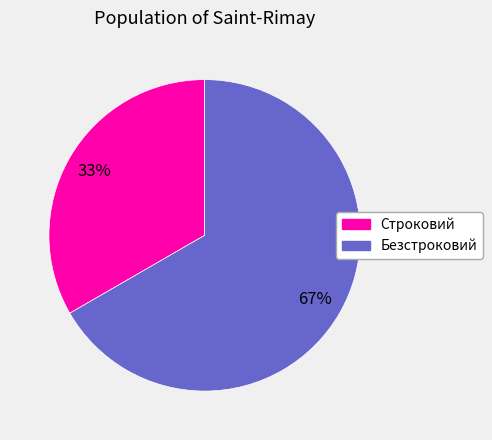

Which category has the smallest portion of the pie?

Строковий